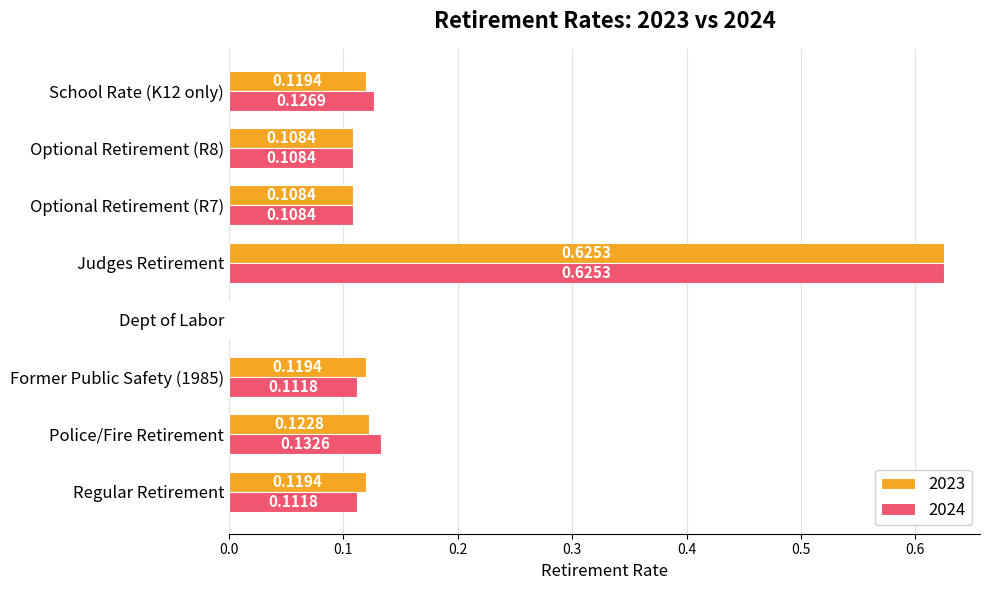

Where is 2024 nearest to the value 0?

Dept of Labor